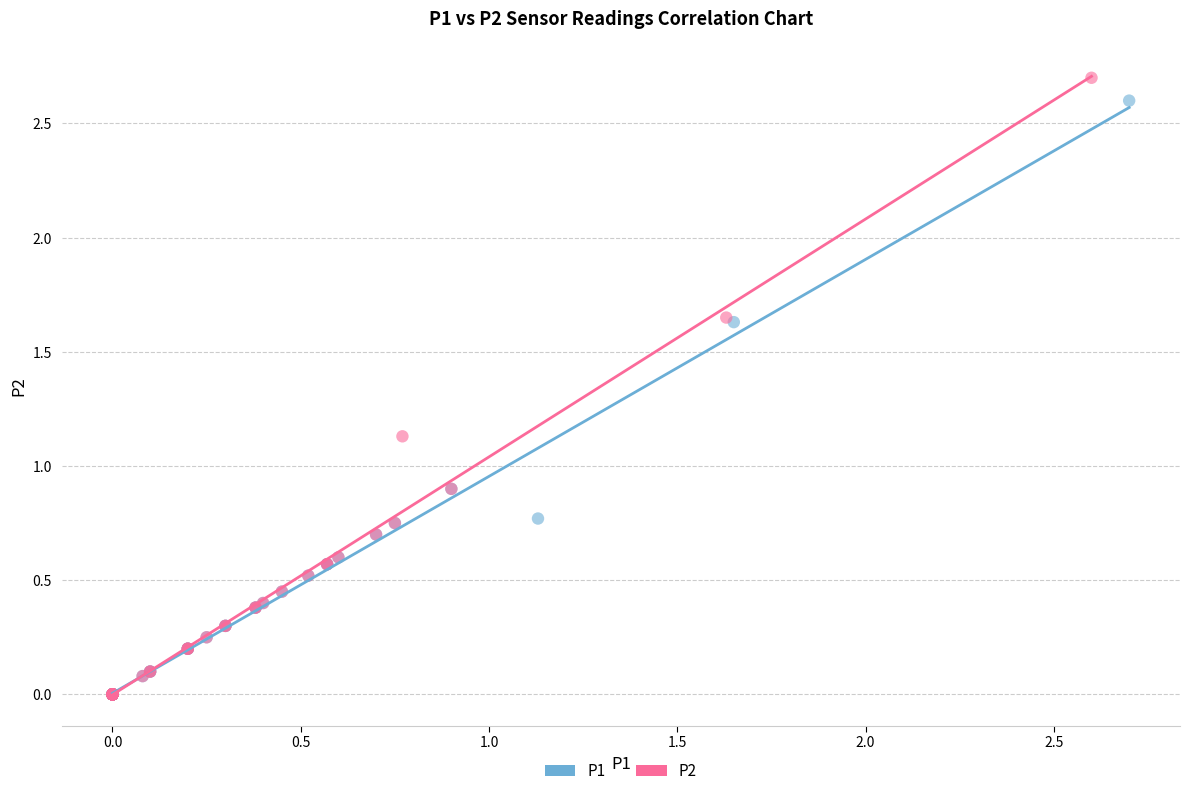

Which series has the largest Y range (max minus min)?

P2